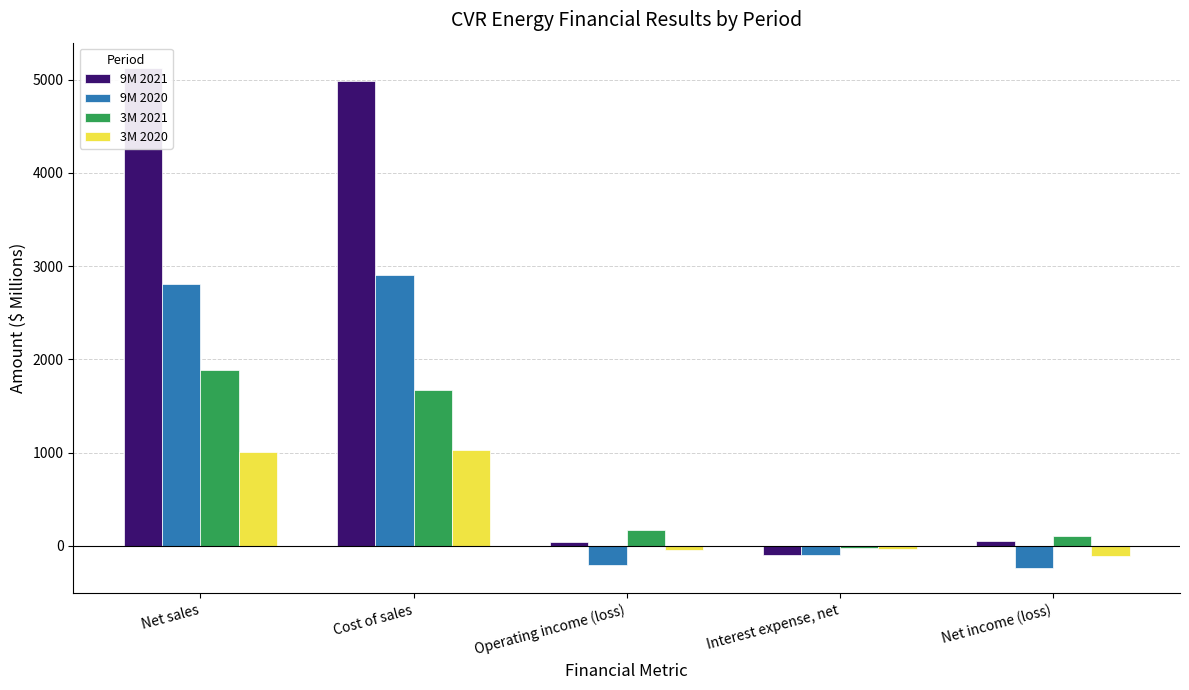

Between Operating income (loss) and Net income (loss), which is larger?

Net income (loss)